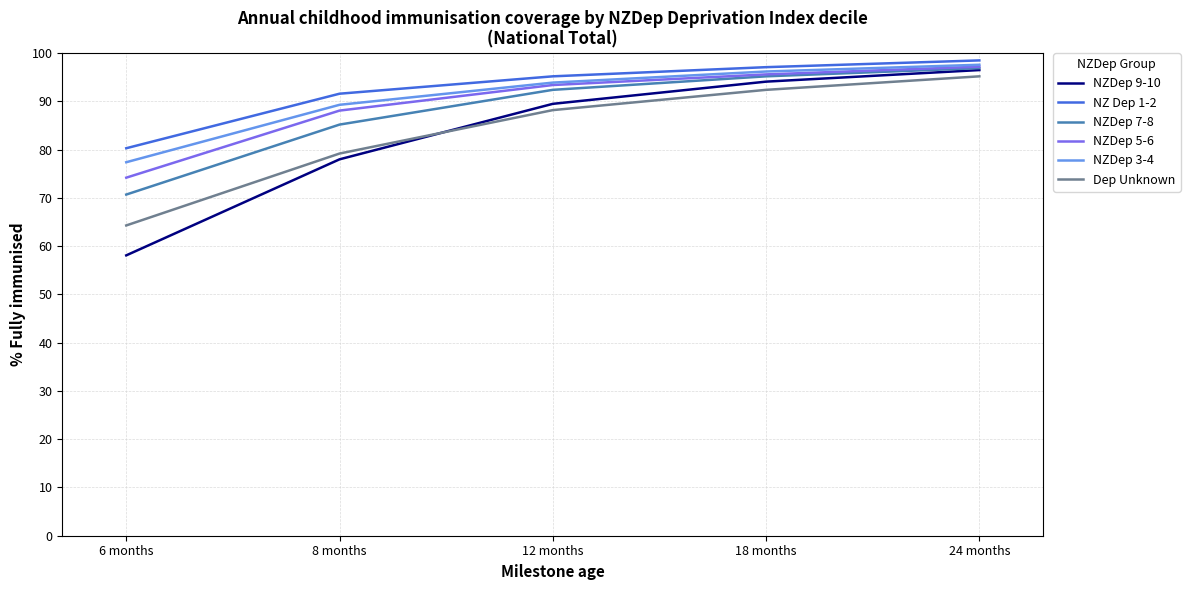

What is the difference between the maximum and minimum values in the NZDep 3-4 series?

20.2